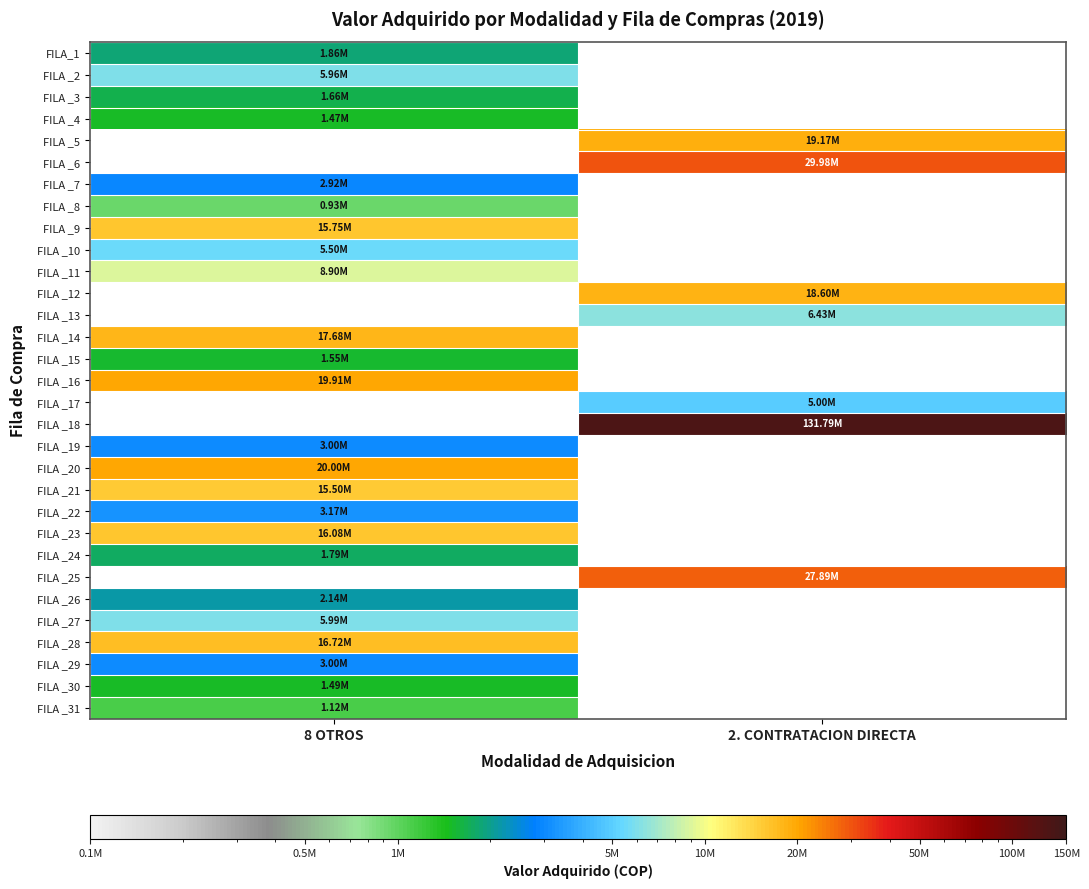

At which label is FILA _19 closest to 3000000?

8 OTROS